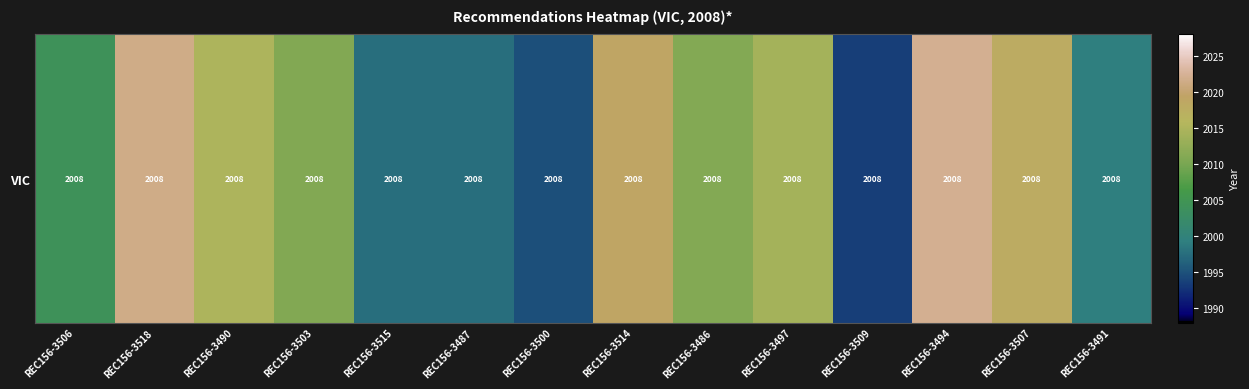

What is the difference between the maximum and minimum values?

28.5